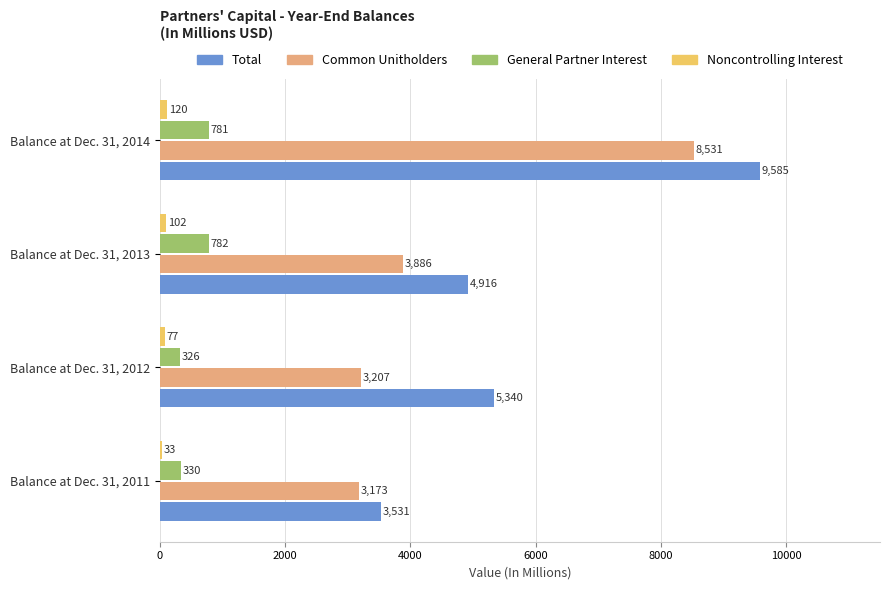

What is the highest value of the General Partner Interest series?

782